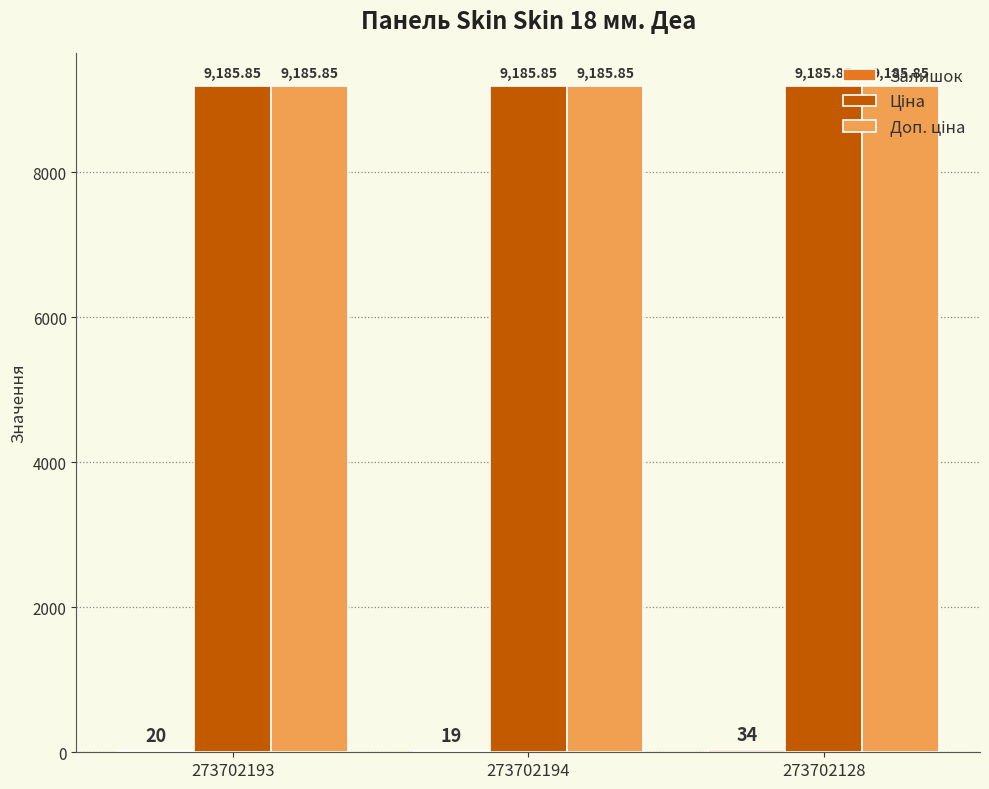

At which category is the sum across all series the highest?

273702128